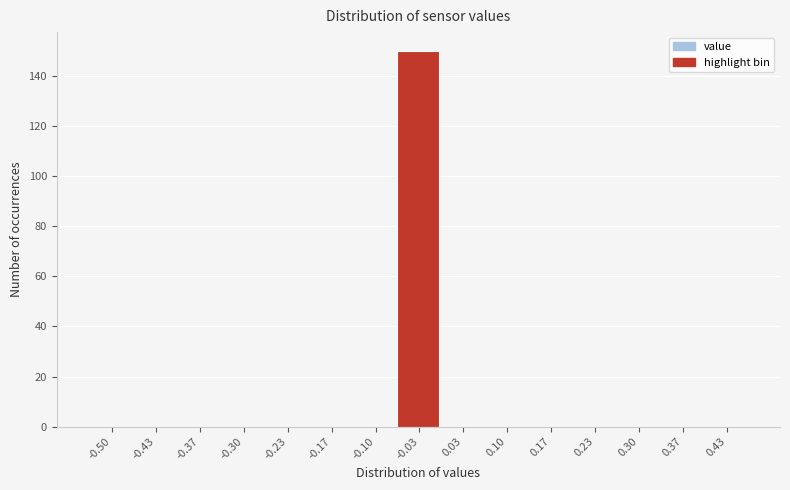

Reading right to left, what are all the values shown in this chart?

0.43=0	0.37=0	0.30=0	0.23=0	0.17=0	0.10=0	0.03=0	-0.03=150	-0.10=0	-0.17=0	-0.23=0	-0.30=0	-0.37=0	-0.43=0	-0.50=0